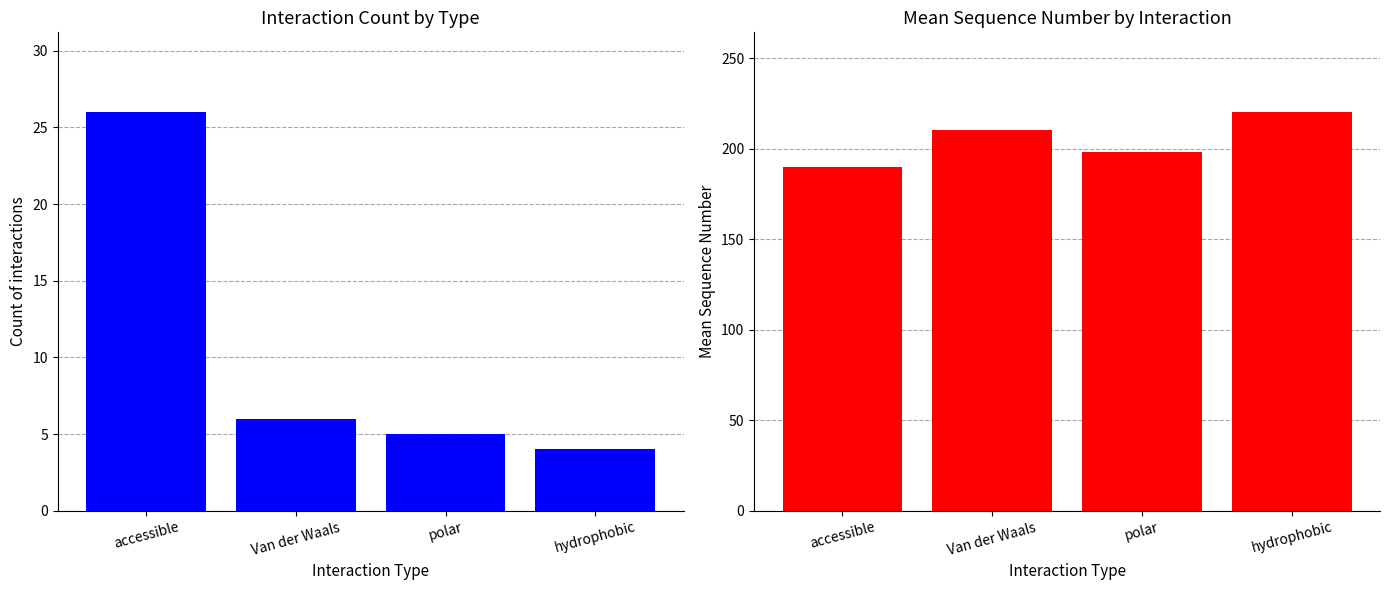

What is the minimum value shown in the chart?

4.0